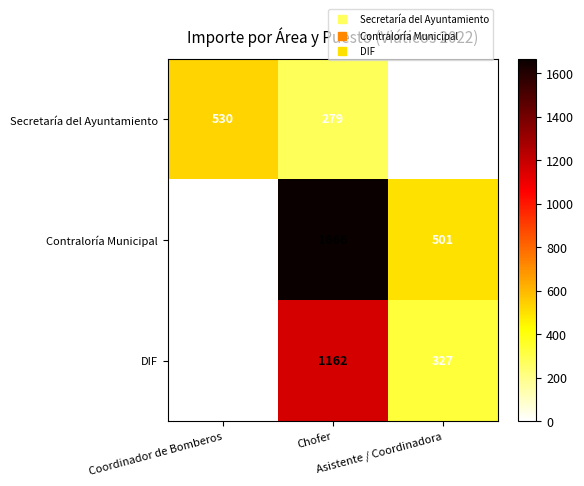

Rank the series by their maximum value, from highest to lowest.

Contraloría Municipal, DIF, Secretaría del Ayuntamiento